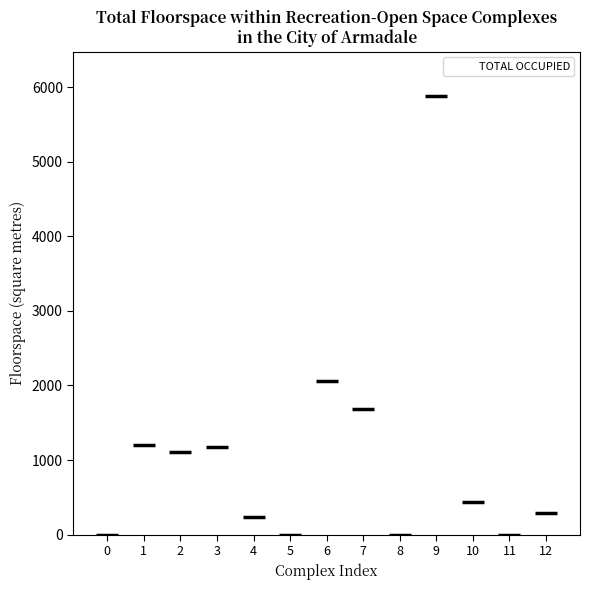

How many points are higher than both their immediate neighbors (excluding endpoints)?

4